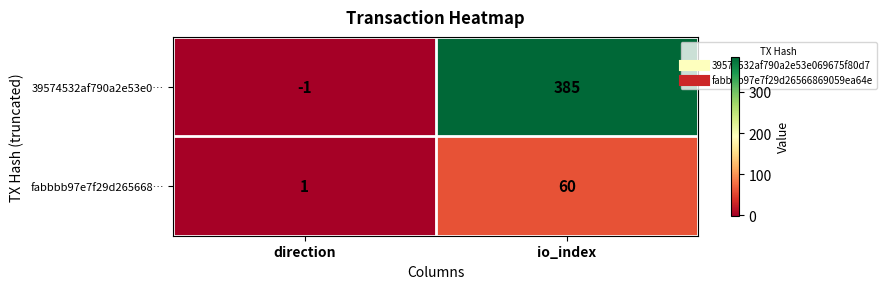

Reading left to right, what are all the values shown in this chart?

39574532af790a2e53e0…: direction=-1	io_index=385
fabbbb97e7f29d265668…: direction=1	io_index=60